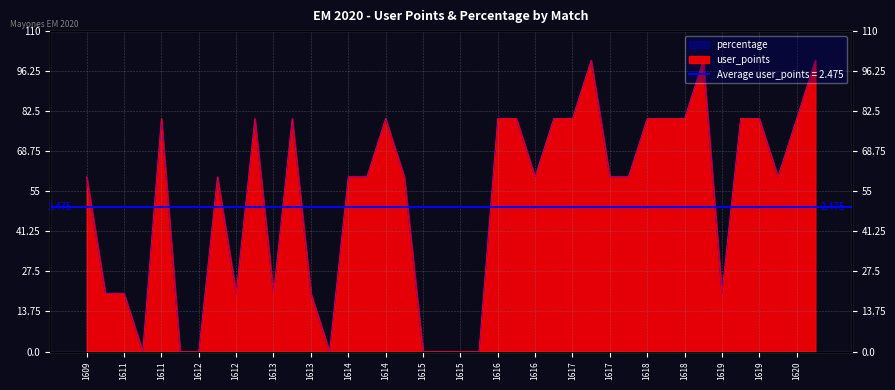

How many data points in user_points are above 60?

17